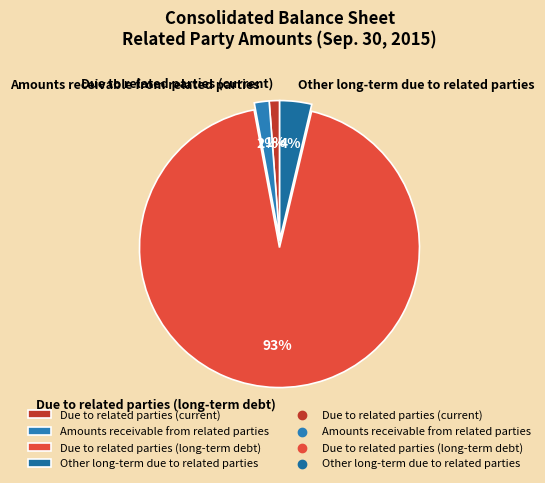

What is the smallest slice in the pie chart?

Due to related parties (current)